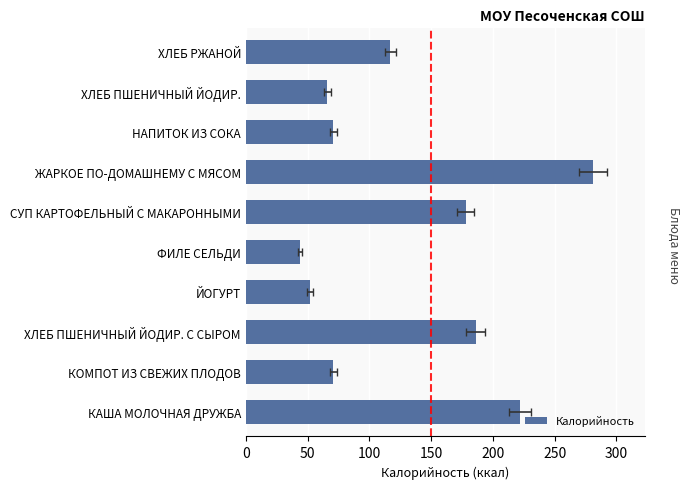

What is the change in value from КАША МОЛОЧНАЯ ДРУЖБА to ХЛЕБ ПШЕНИЧНЫЙ ЙОДИР.?

-156